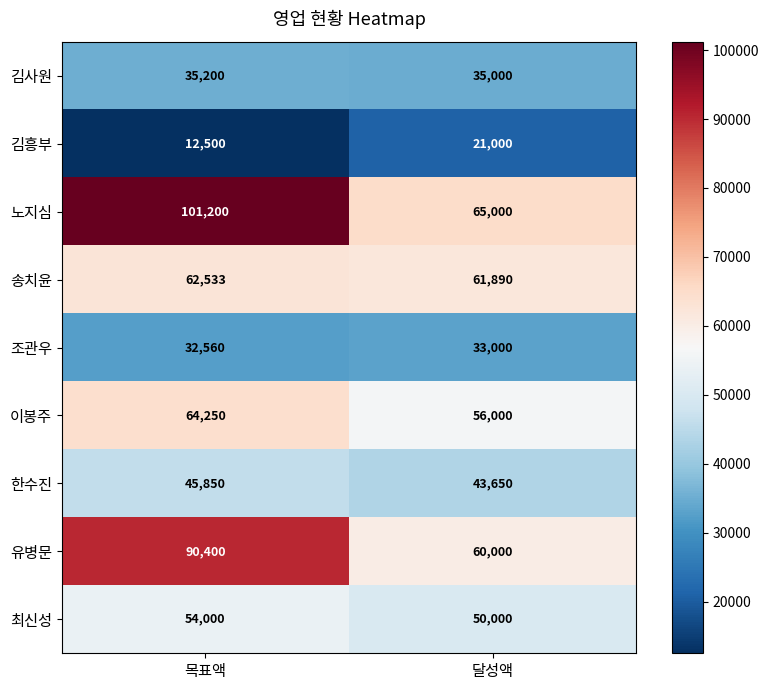

What is the sum of all 노지심 values?

166200